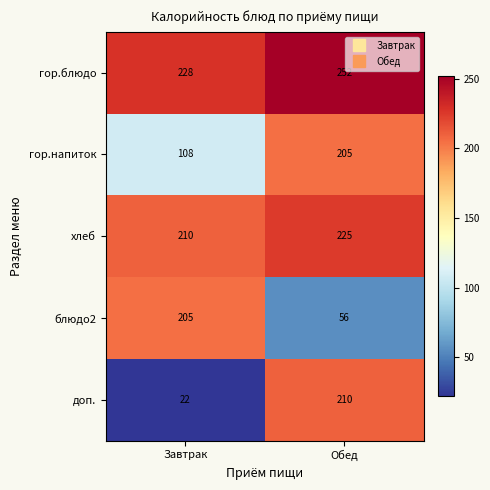

What is the difference between the хлеб values at Завтрак and Обед?

15